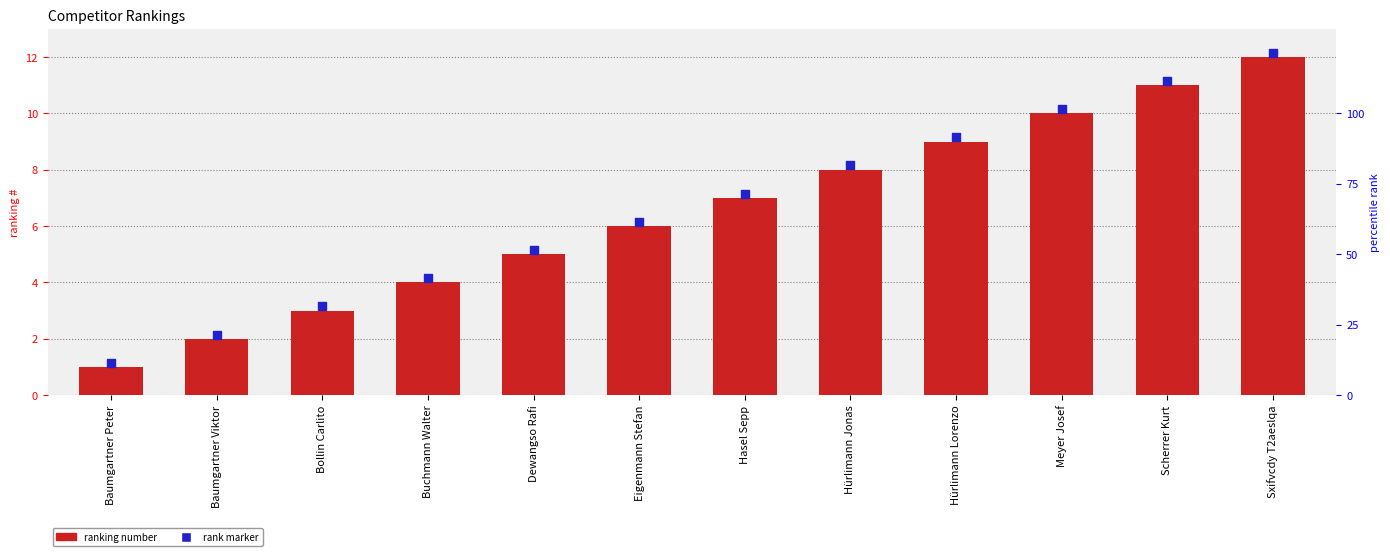

At how many categories does at least one series exceed 2?

11